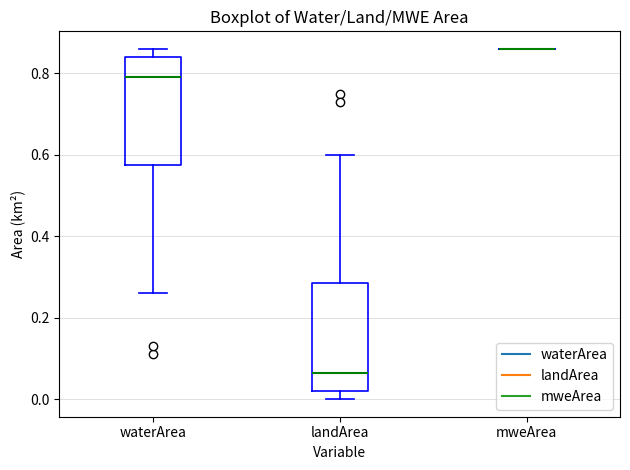

Where does the upper whisker of the box for landArea end on the y-axis? The values are not printed on the chart, so give them approximately, as read against the axis.

0.60